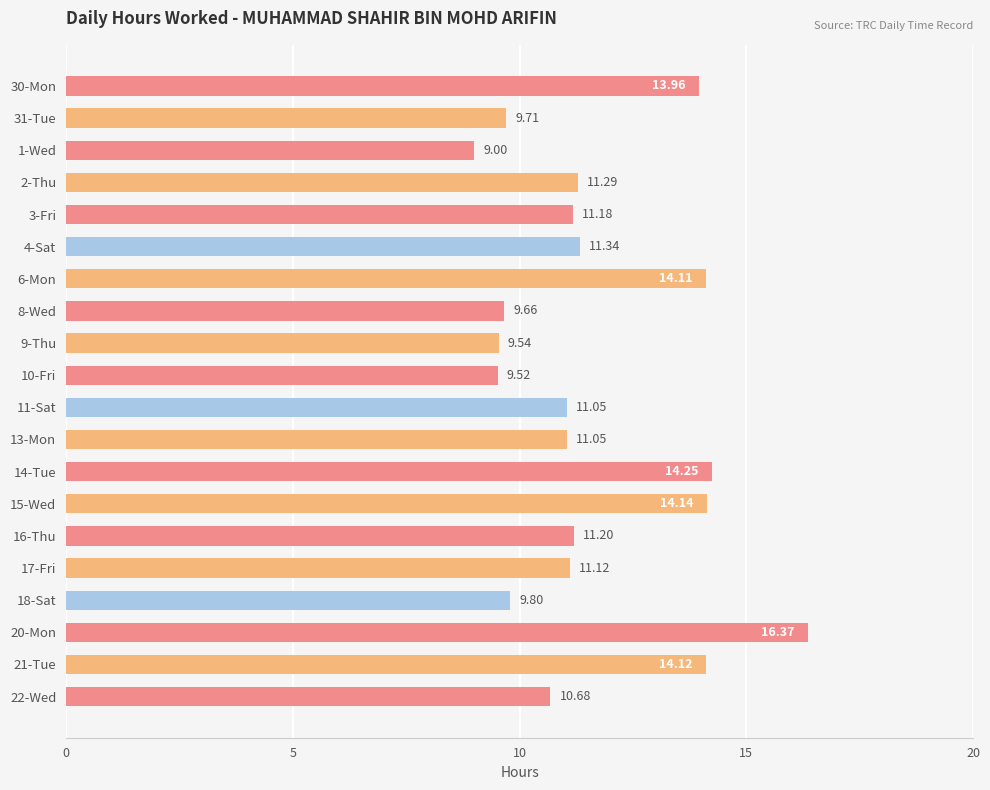

How many data points are less than 11?

7